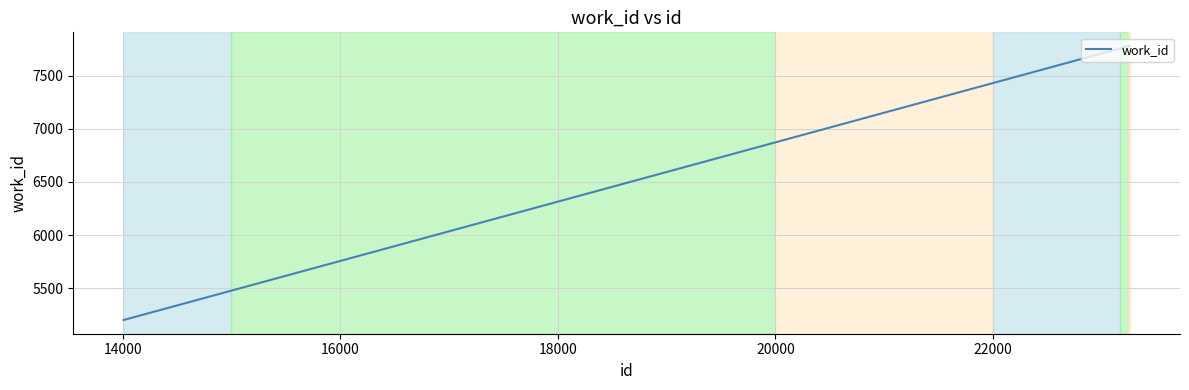

True or false: the data has more than 2 interior local peaks.

False